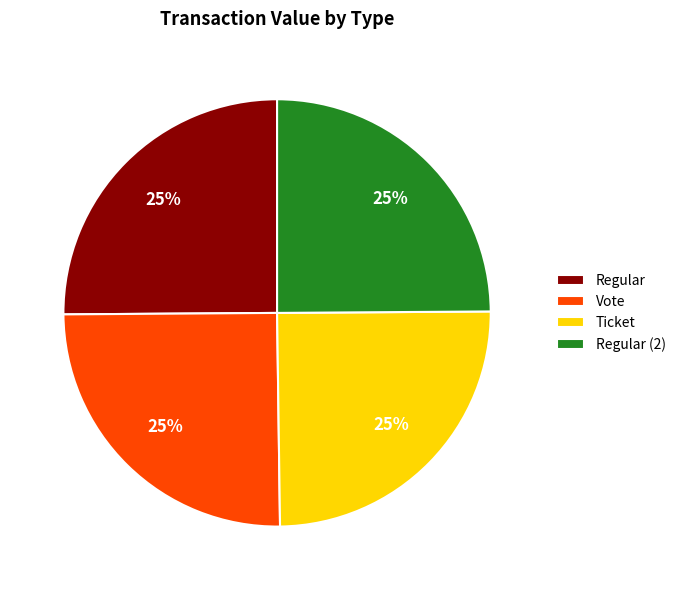

How many segments does this pie chart have?

4